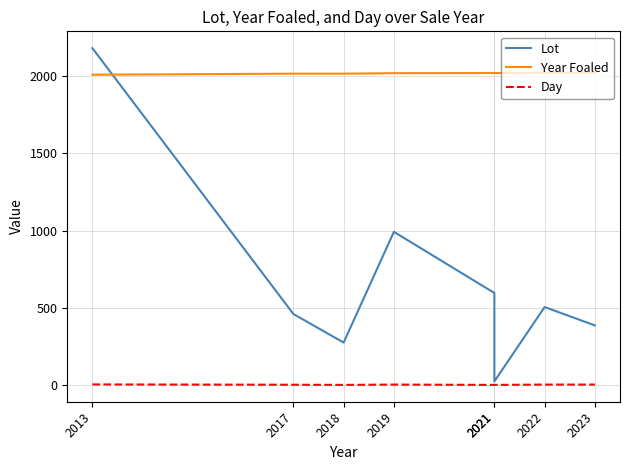

What is the difference between the maximum and minimum values in the Year Foaled series?

13